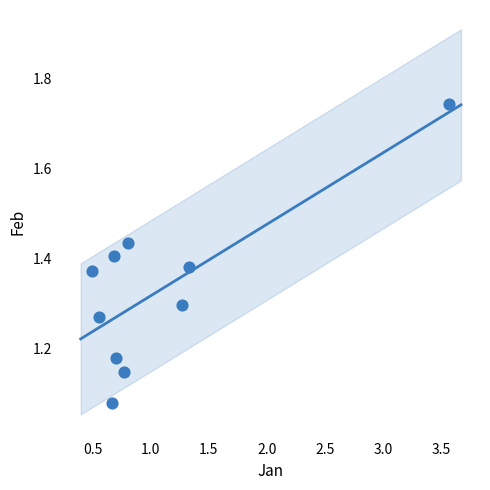

What is the range of X values (max minus min)?

3.1